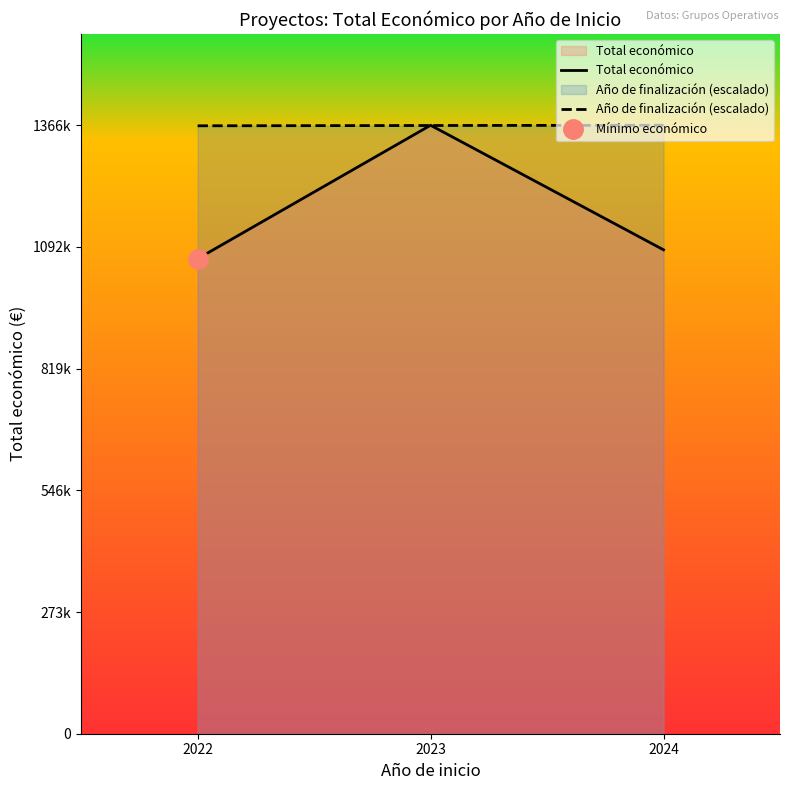

Which series has the largest total across all categories?

Año de finalización (escalado)